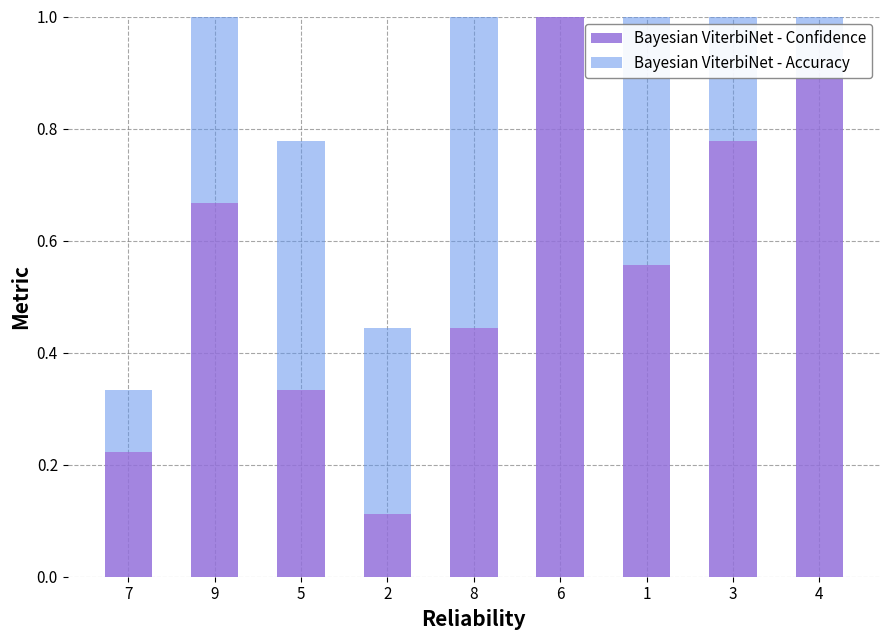

Which category has the highest value across all series?

6